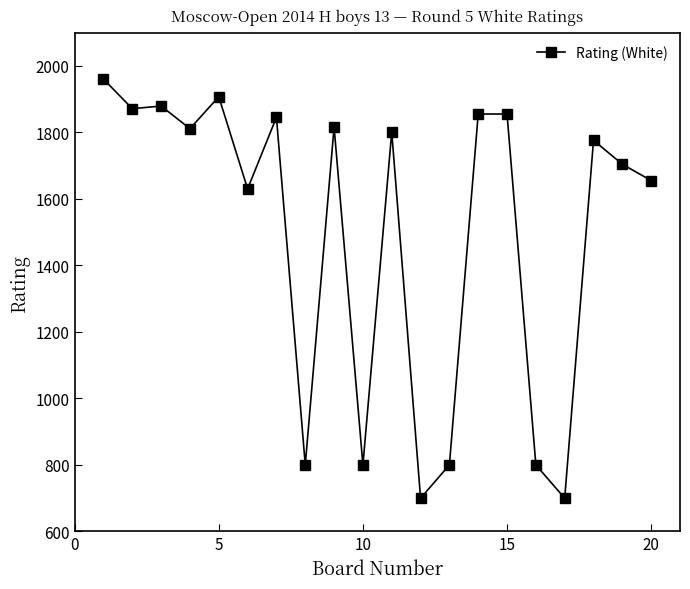

What is the maximum value shown in the chart?

1960